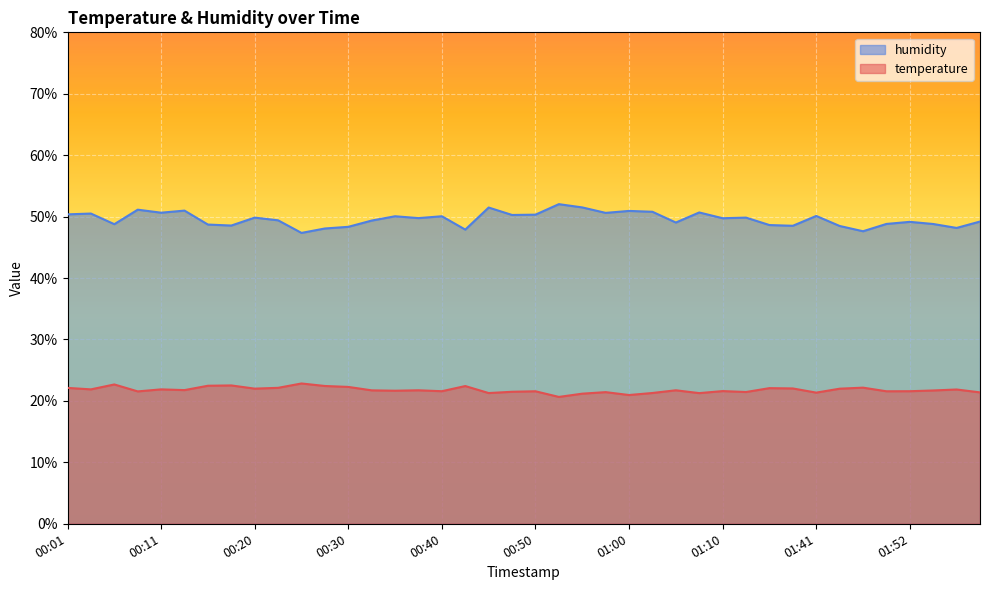

Which series has the largest total across all categories?

humidity